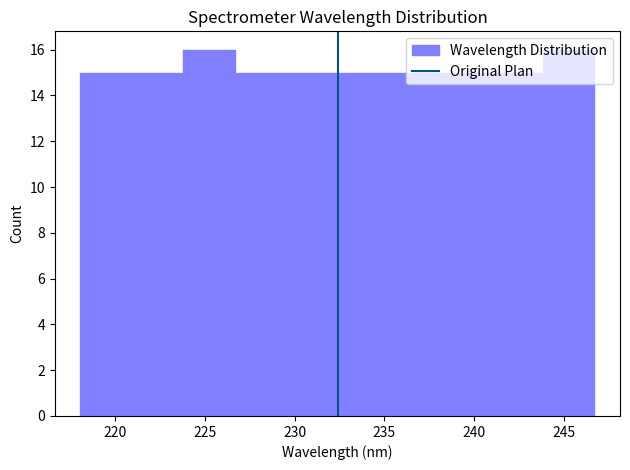

Reading left to right, list every bar in this chart as the range it spans on the x-axis followed by its height. Neither the bar edges nor the heights are printed on the chart, so give them approximately, as read against the axes.

218.0 to 221.0: 15
221.0 to 224.0: 15
224.0 to 226.5: 16
226.5 to 229.5: 15
229.5 to 232.5: 15
232.5 to 235.0: 15
235.0 to 238.0: 15
238.0 to 241.0: 15
241.0 to 244.0: 15
244.0 to 246.5: 16